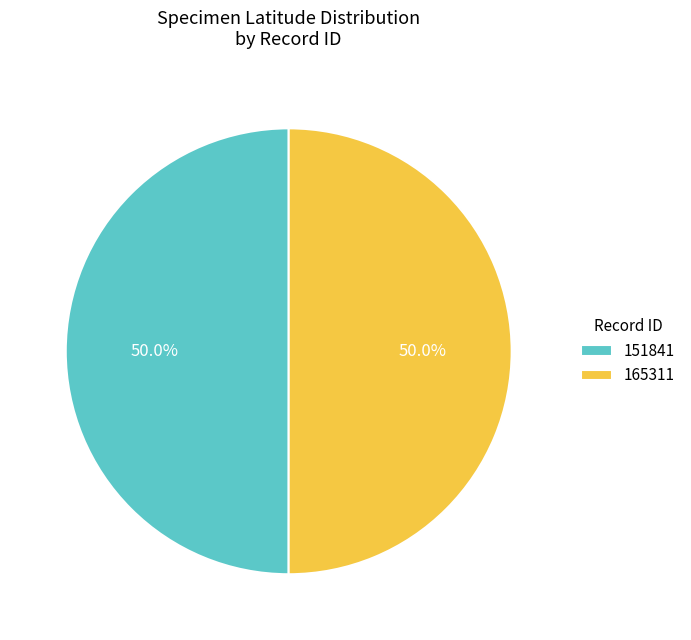

What percentage is NOT represented by 151841?

50.0%